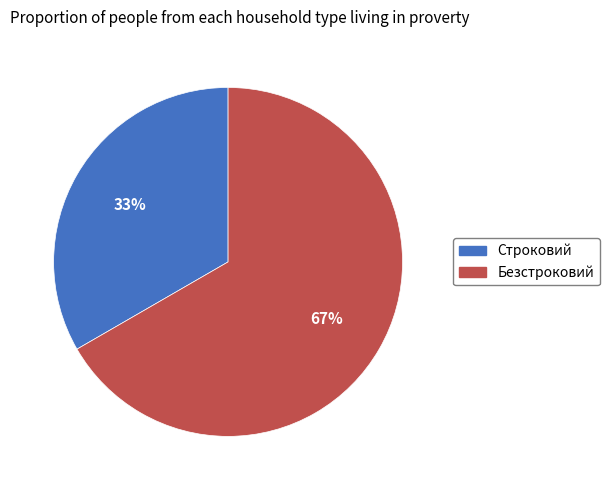

Is Строковий the majority of the pie?

No